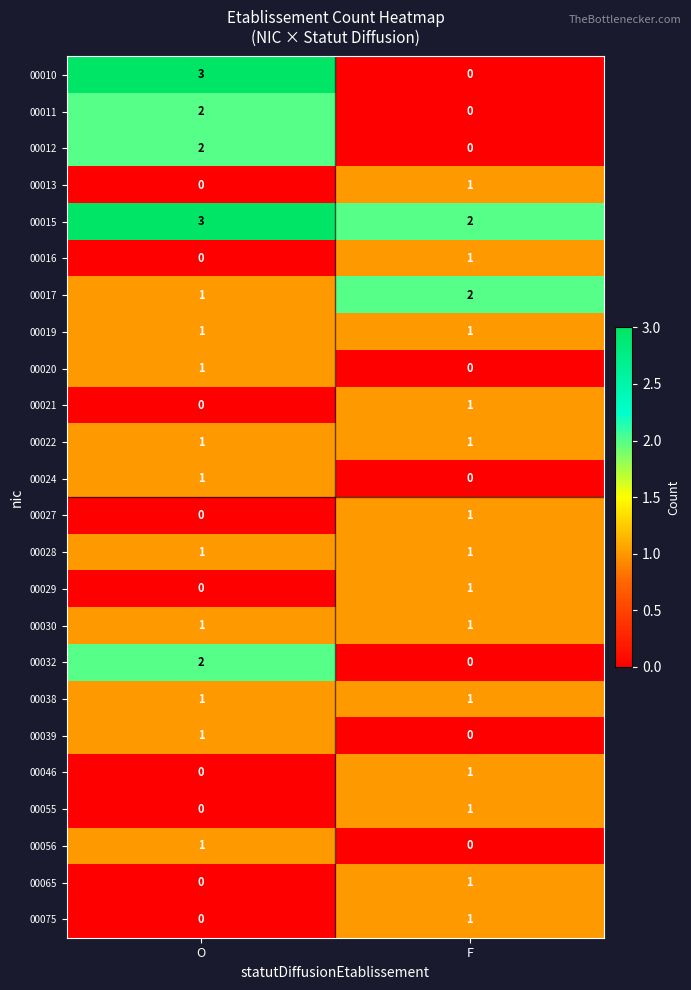

Which category has the highest value in the 00056 series?

O